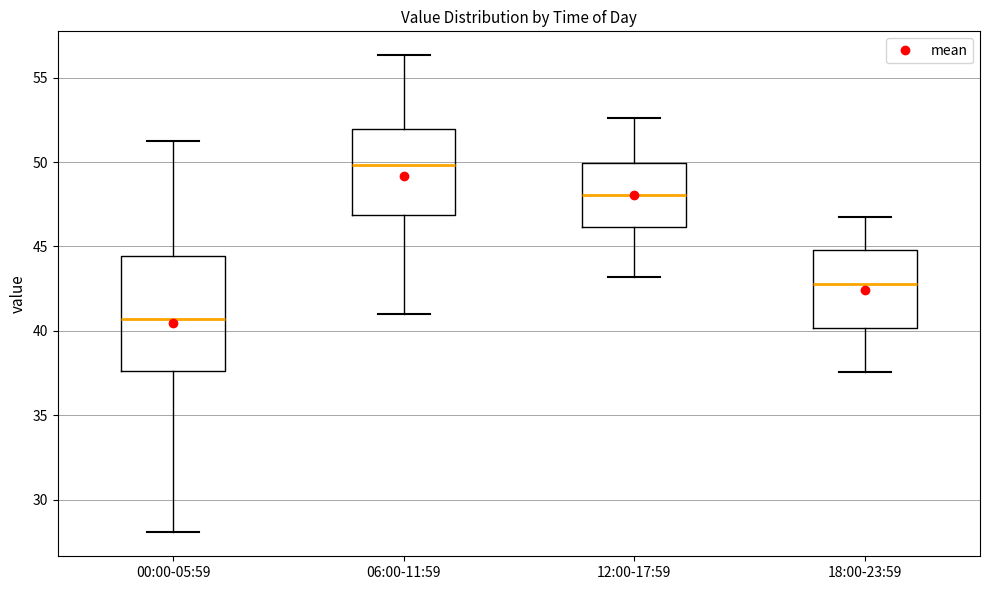

Which box's median line is the lowest?

00:00-05:59